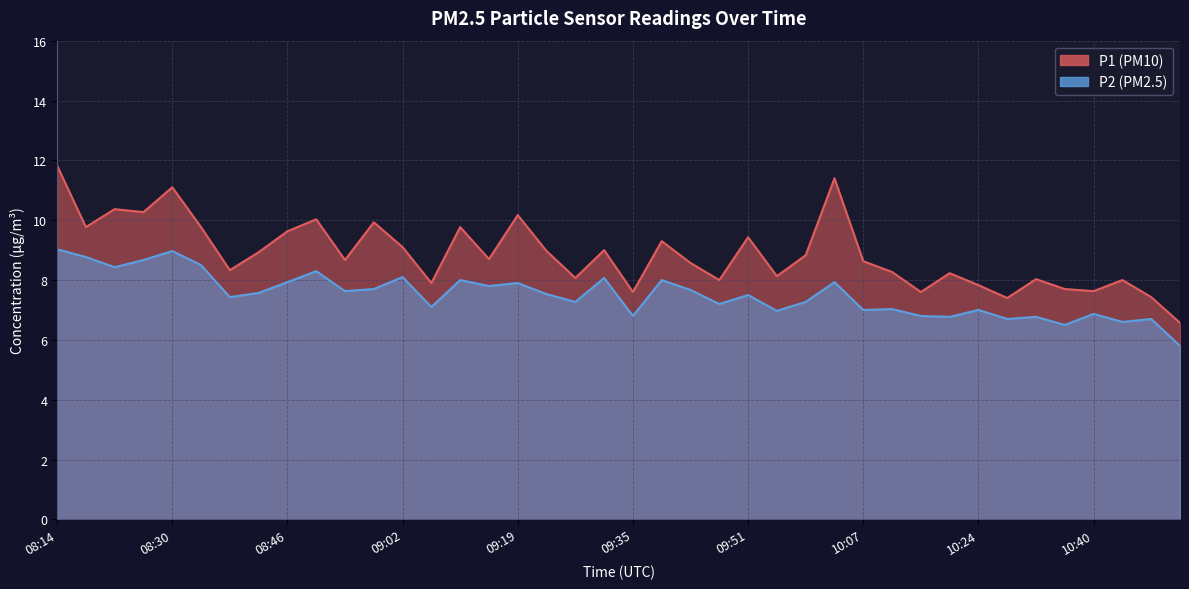

What is the difference between the maximum and minimum values in the P2 series?

3.2